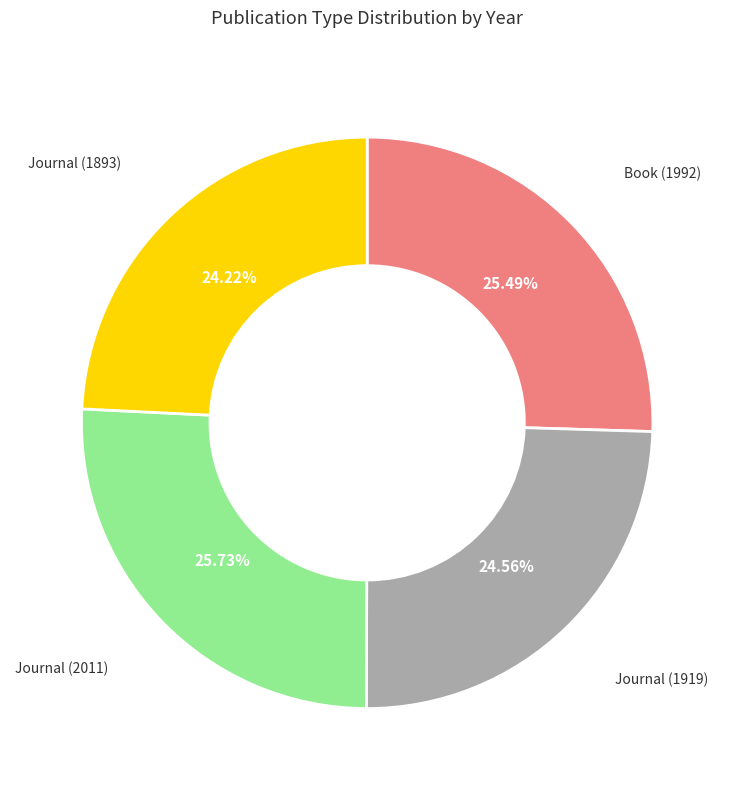

To the nearest percent, what percentage of the pie is Journal (1893)?

24%